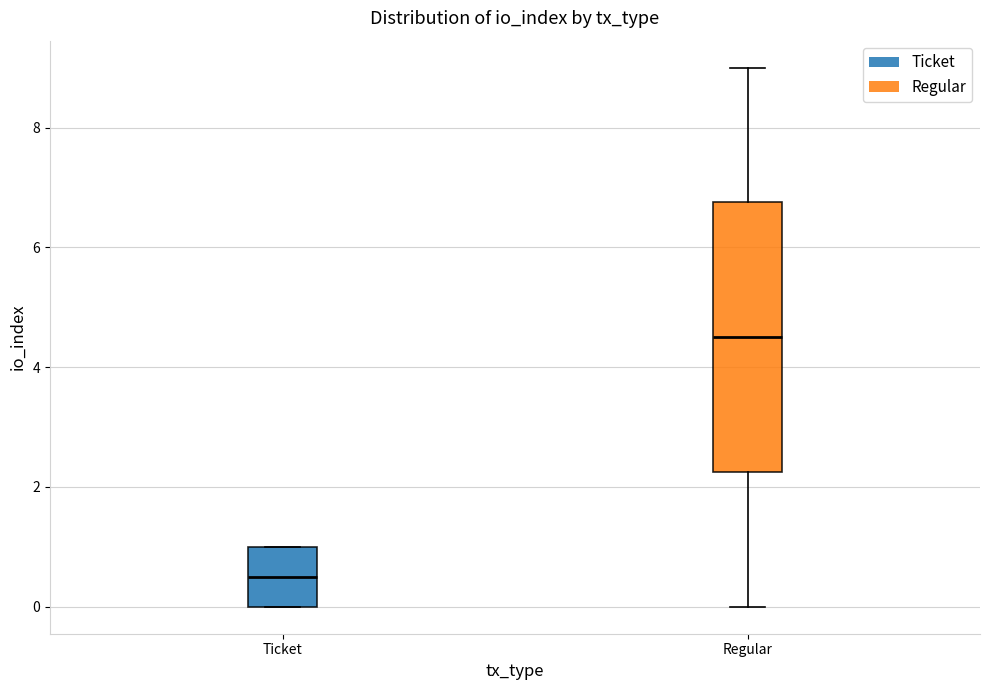

Reading left to right, transcribe this box plot: for each box, give where its median line is, the range the box spans, and where its two whiskers end, as read against the y-axis. The values are not printed on the chart, so give them approximately, as read against the axis.

Ticket: median 0.6, box 0.0 to 1.0, whiskers 0.0 to 1.0
Regular: median 4.6, box 2.2 to 6.8, whiskers 0.0 to 9.0